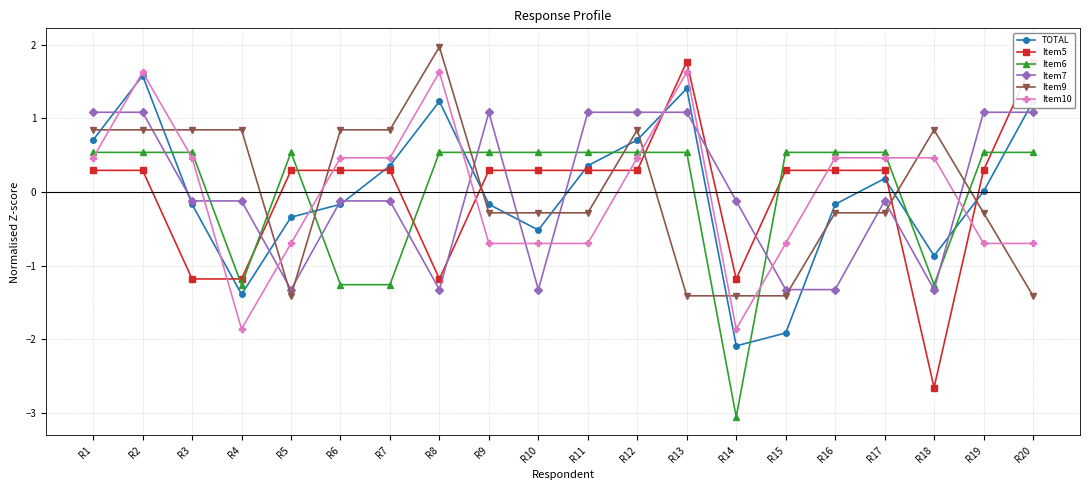

What is the approximate value of Item10 at R20?

-0.7